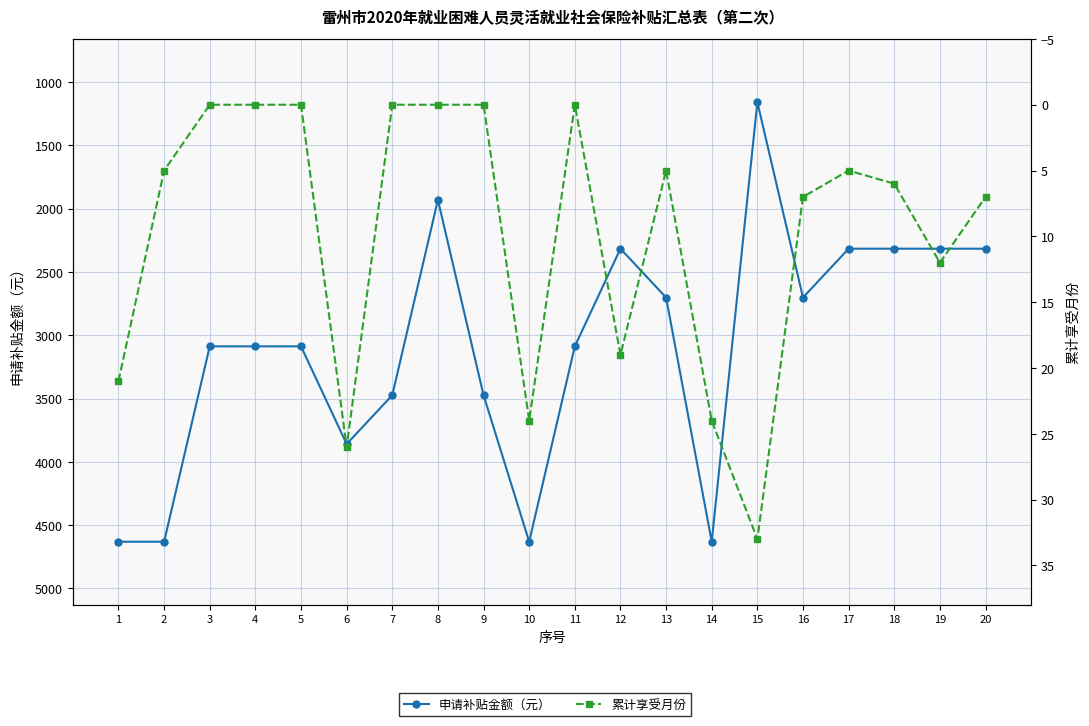

Rank the series by their maximum value, from lowest to highest.

累计享受月份, 申请补贴金额（元）